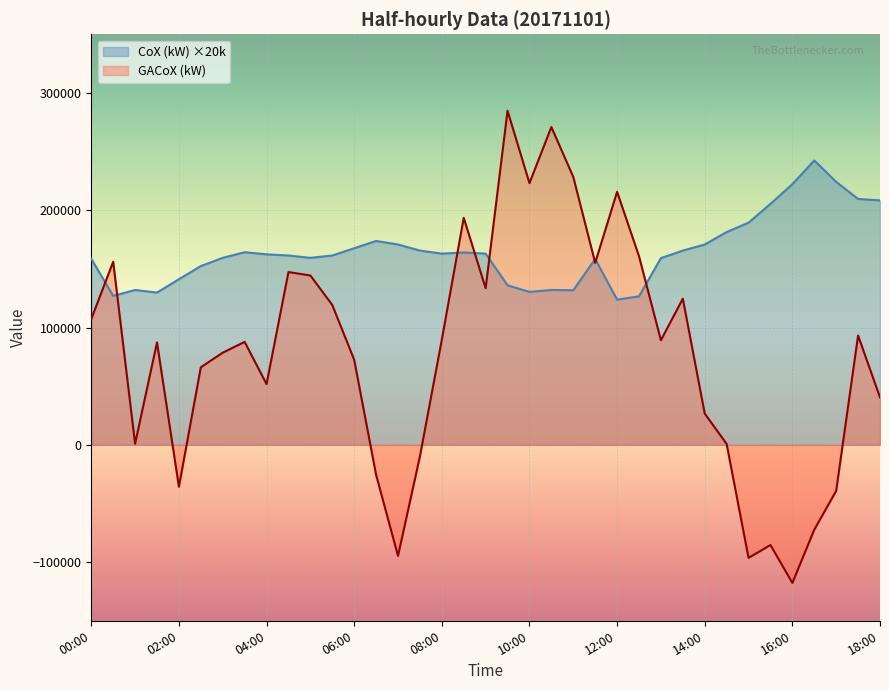

At which category does the chart reach its peak across all series?

09:30